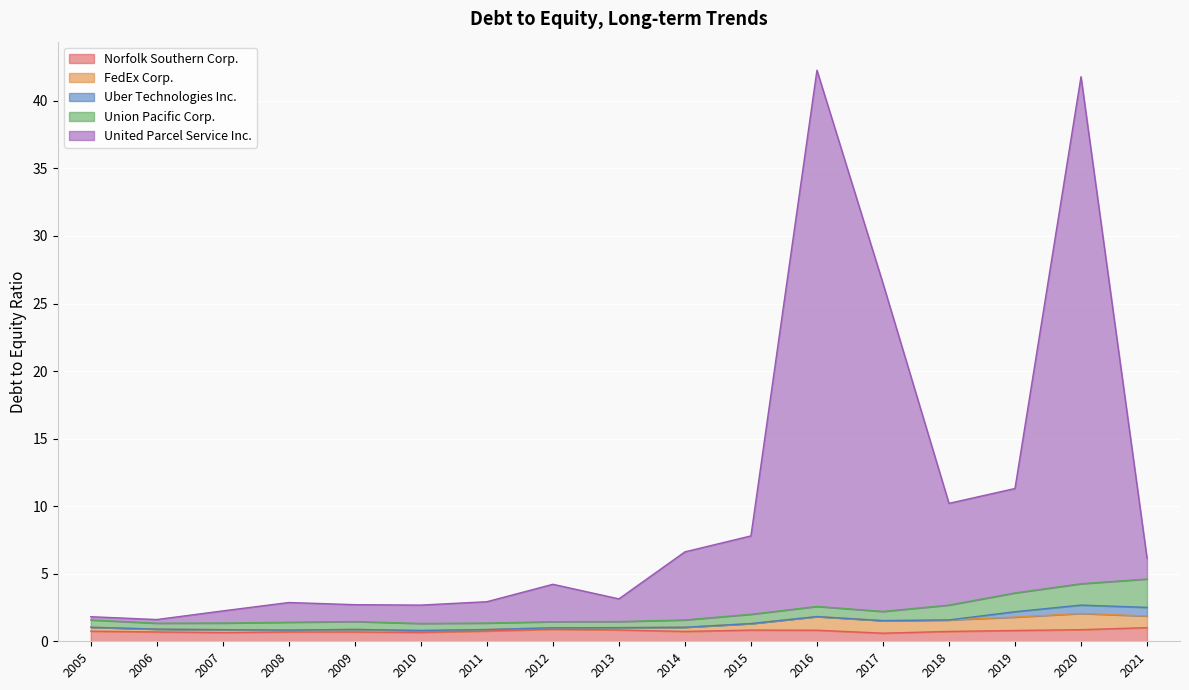

True or false: Norfolk Southern Corp. has a value of 1.5 at 2013.

False